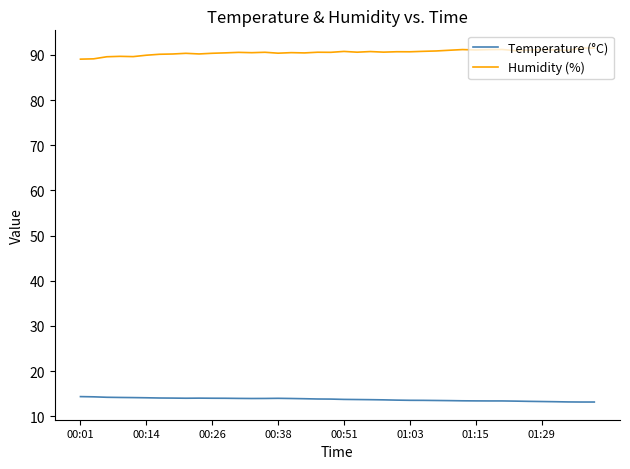

True or false: Humidity (%) and Temperature (°C) cross at least once.

False